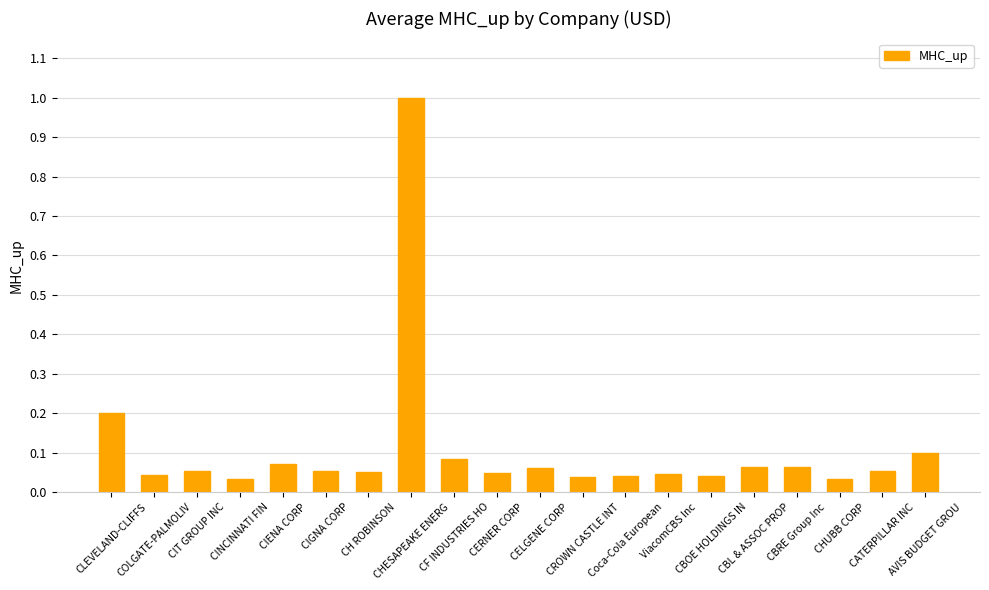

At which category does the chart reach its peak across all series?

CHESAPEAKE ENERG